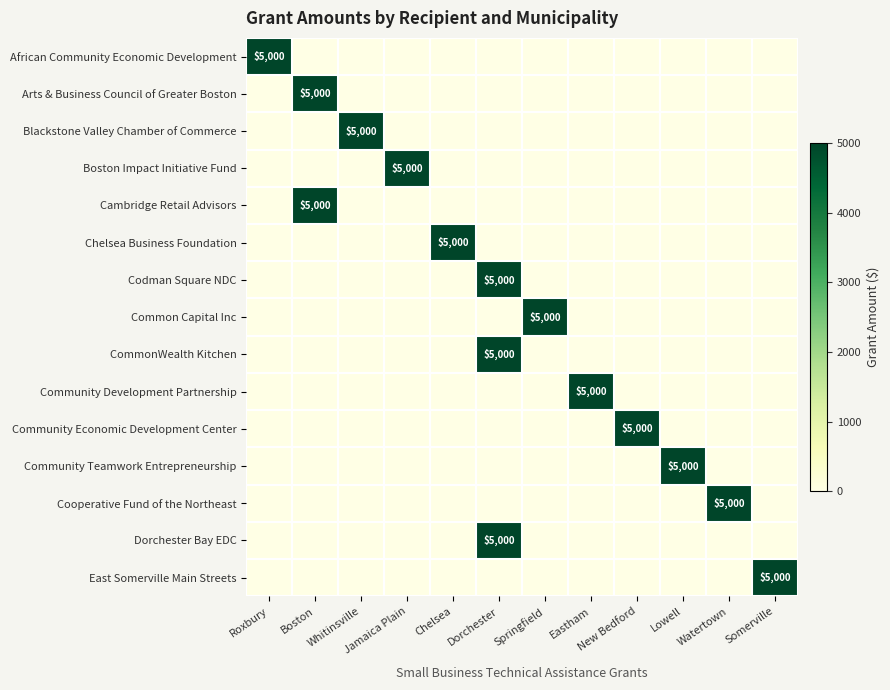

How many data points does each series have?

12